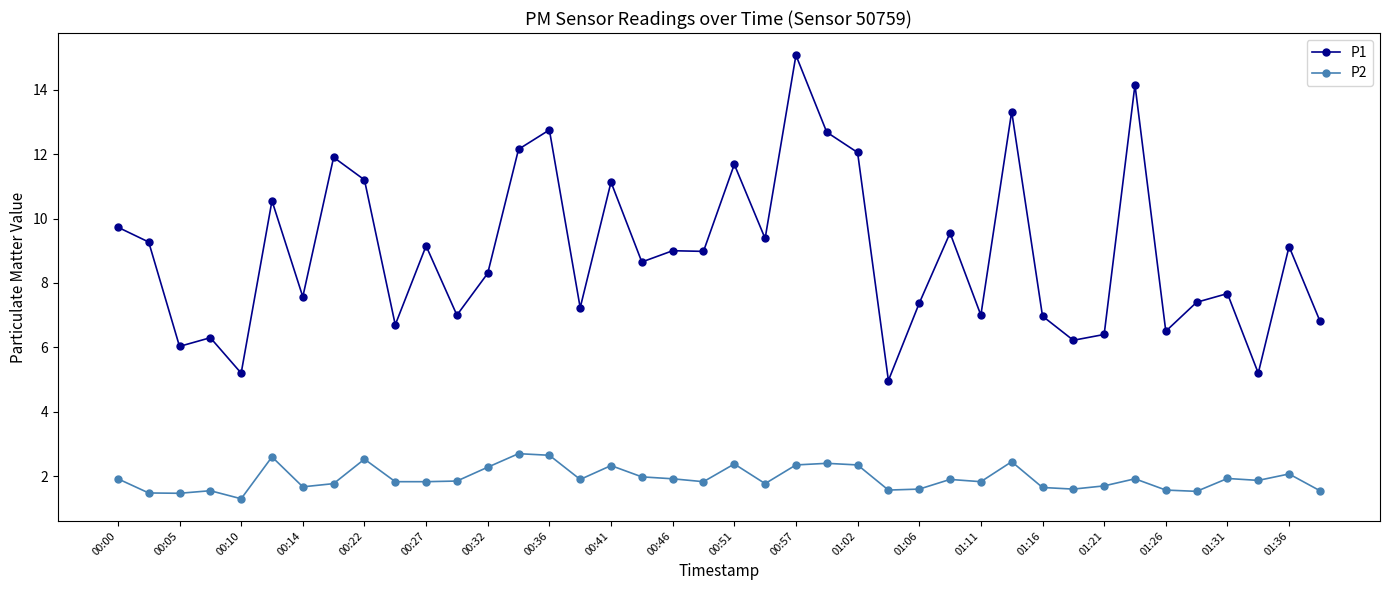

Which series has the widest spread of values?

P1